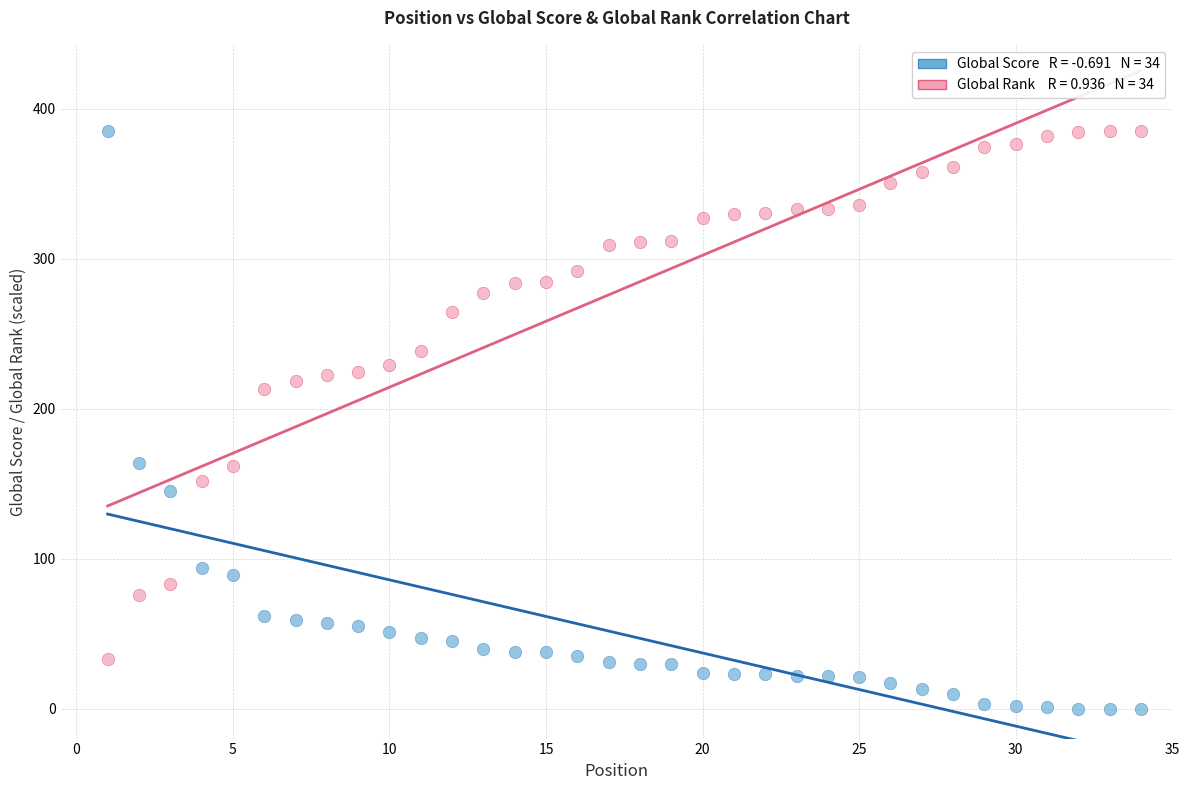

Across all series, what Y value is closest to 192?

213.0